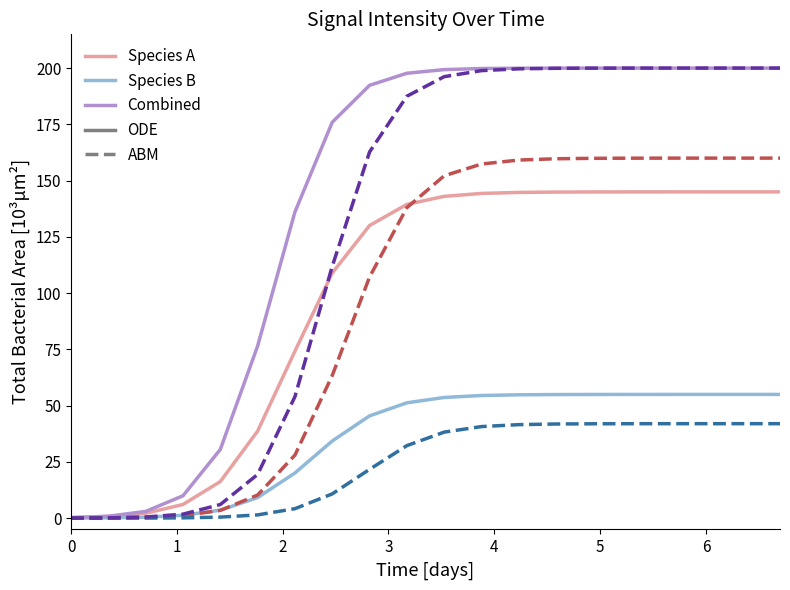

What is the maximum value shown in the chart?

200.0